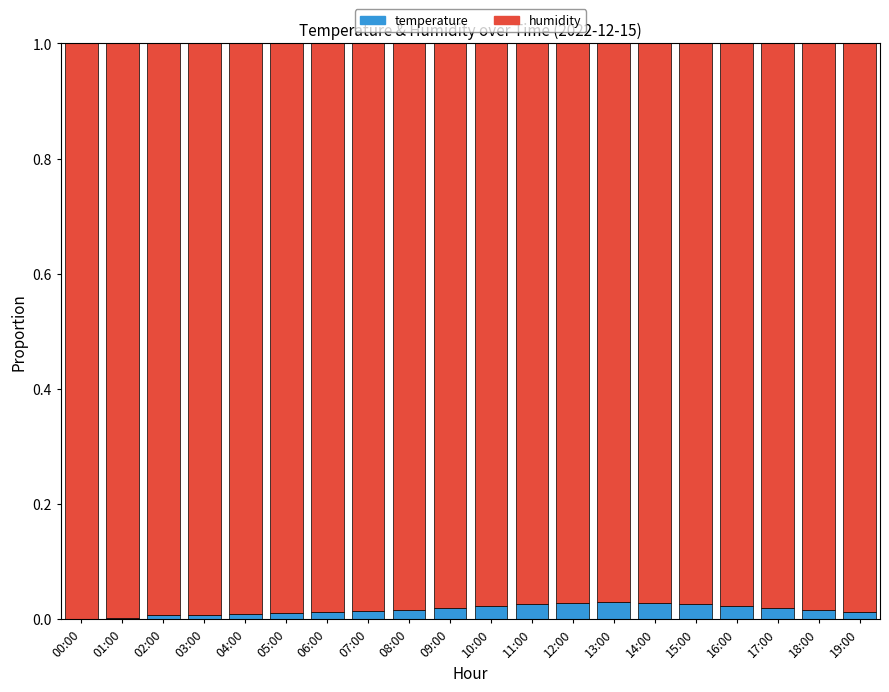

Are the bars grouped side by side (vs. stacked)?

No